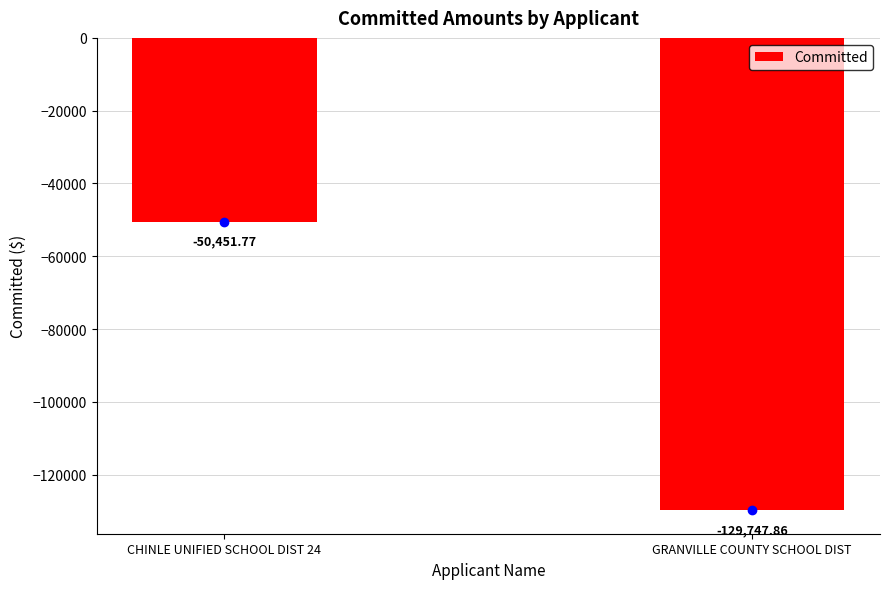

Which category has the highest value across all series?

CHINLE UNIFIED SCHOOL DIST 24